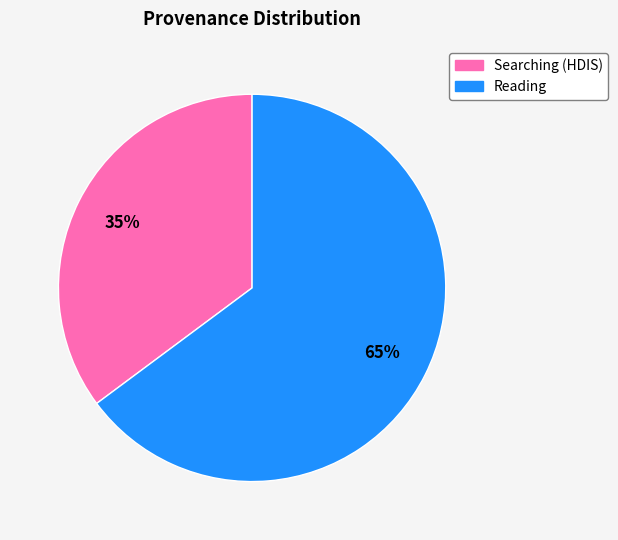

To the nearest percent, what is the average slice percentage?

50%